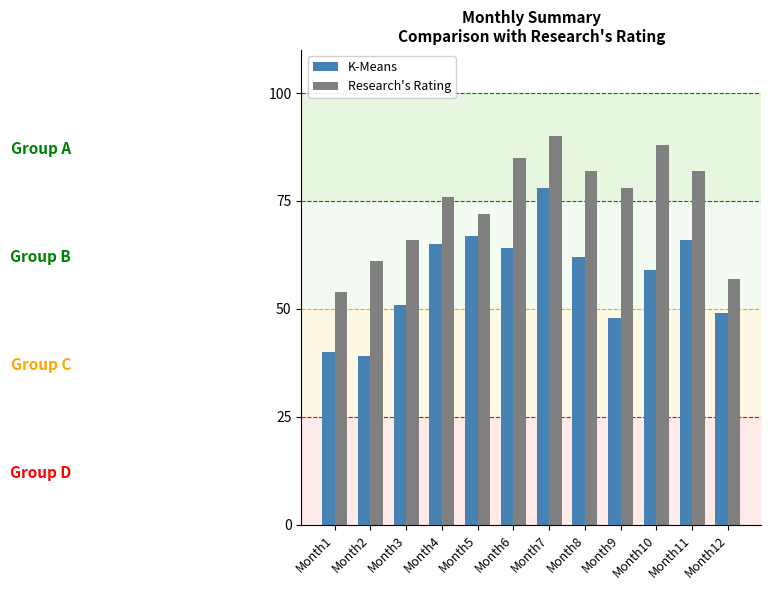

Reading right to left, list all the values displayed in this chart.

K-Means: 49	66	59	48	62	78	64	67	65	51	39	40
Research's Rating: 57	82	88	78	82	90	85	72	76	66	61	54